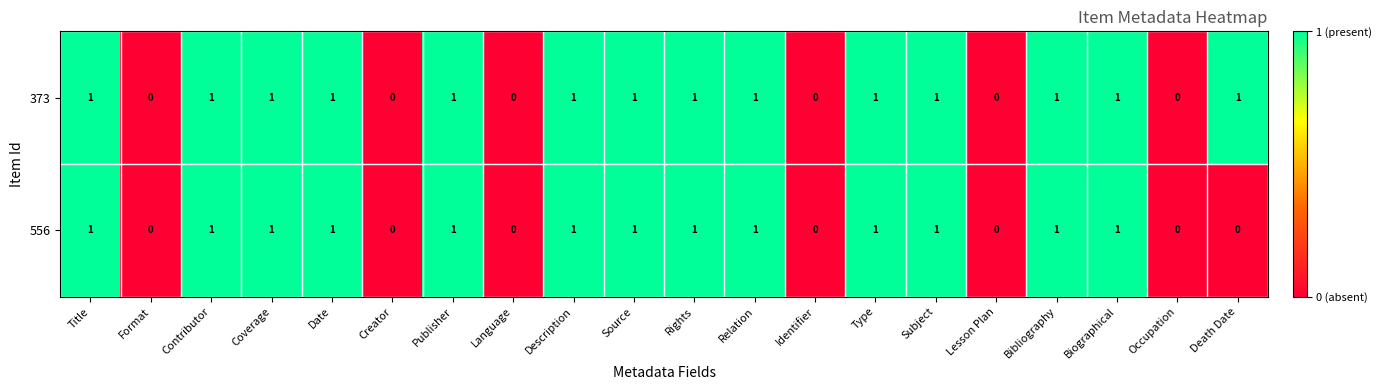

What is the sum of all 373 values?

14